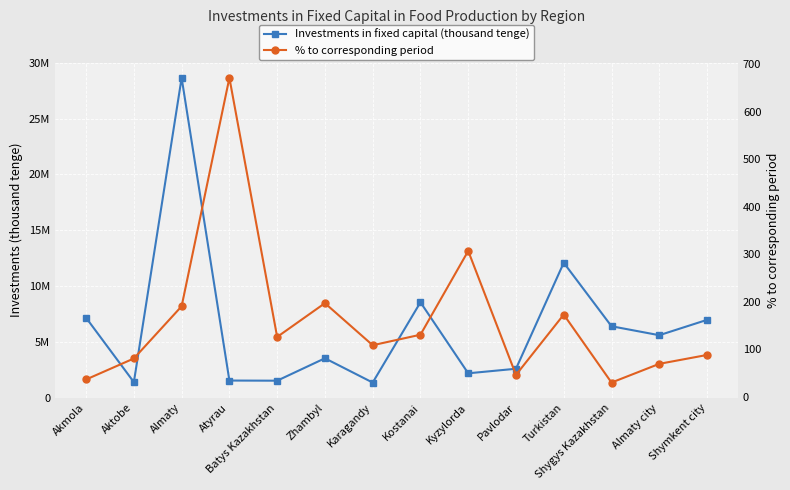

What is the minimum value for Investments in fixed capital (thousand tenge)?

1352106.0